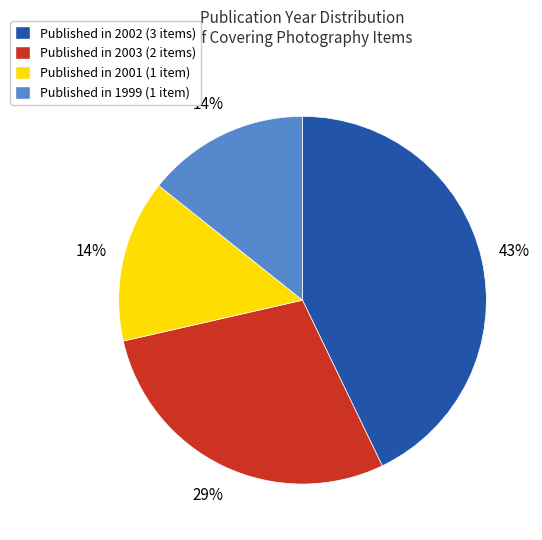

Which slice is the largest?

Published in 2002 (3 items)